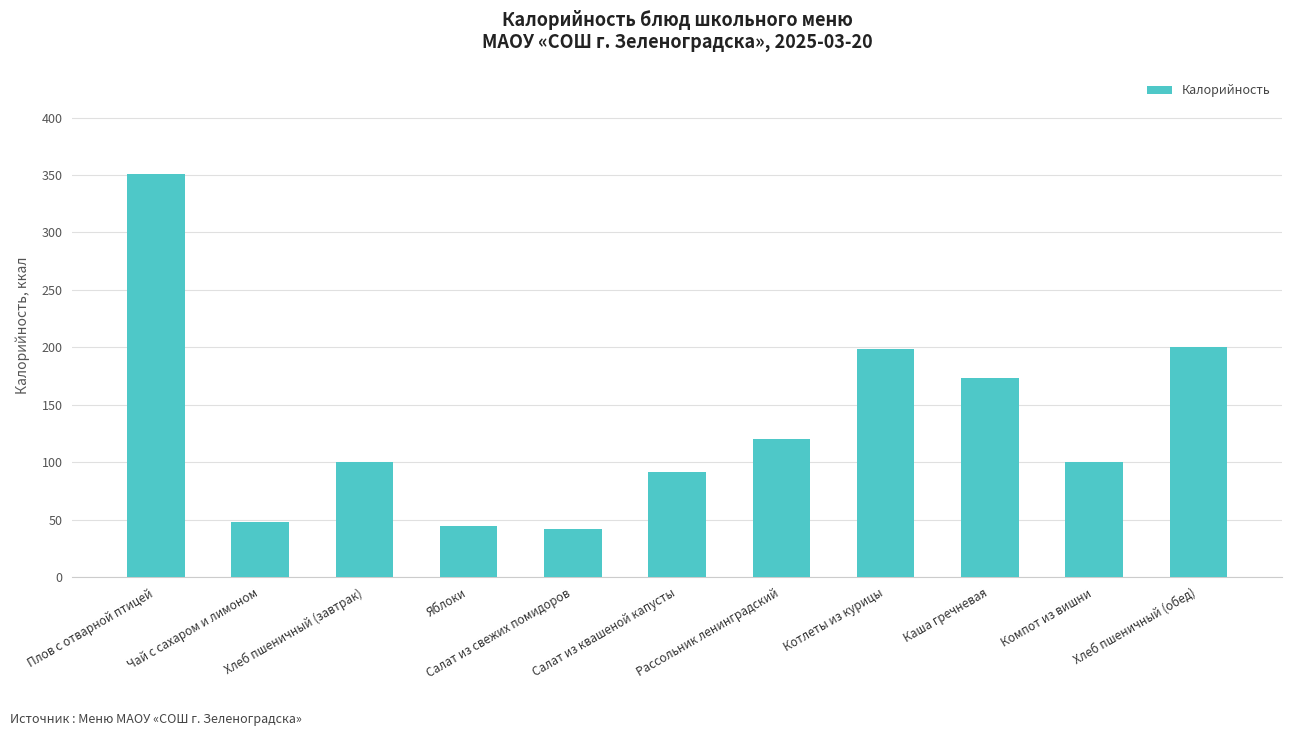

Which has a higher value, Каша гречневая or Рассольник ленинградский?

Каша гречневая